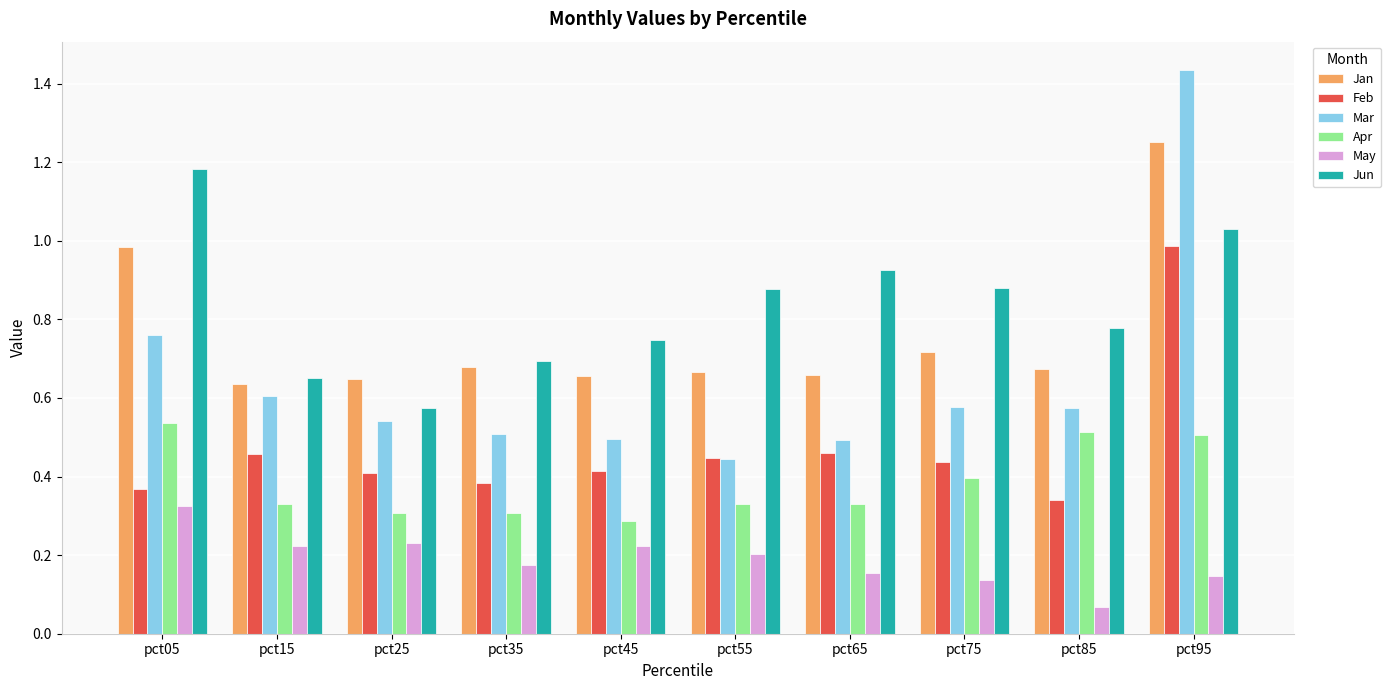

Which series changed the most between pct05 and pct55?

Jan